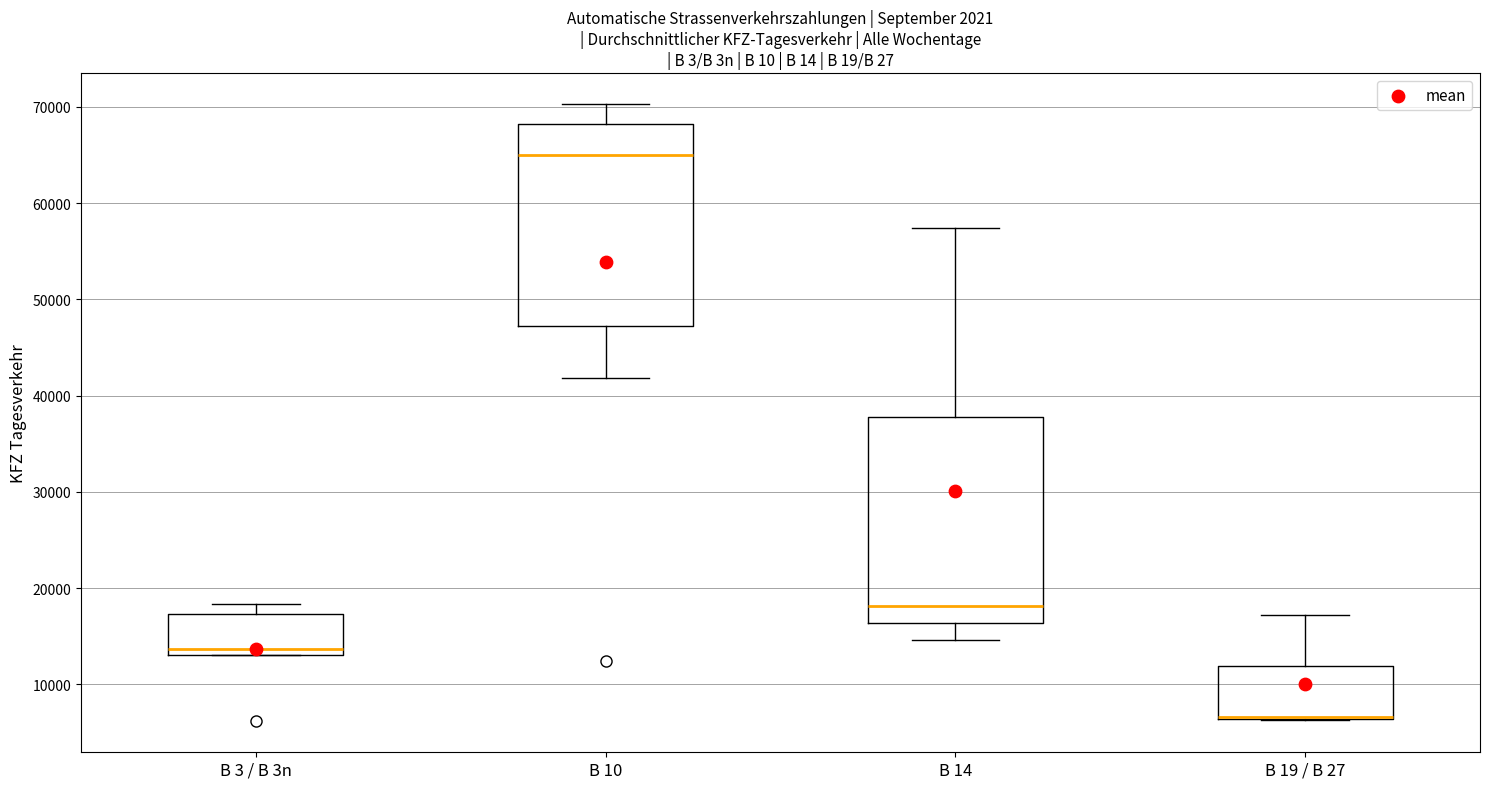

Reading left to right, read every box against the y-axis: the position of its median line, the range the box covers, and the ends of its whiskers. The values are not printed on the chart, so give them approximately, as read against the axis.

B 3 / B 3n: median 14000, box 13000 to 17000, whiskers 13000 to 18000
B 10: median 65000, box 47000 to 68000, whiskers 42000 to 70000
B 14: median 18000, box 16000 to 38000, whiskers 15000 to 57000
B 19 / B 27: median 7000 (drawn on the box's lower edge), box 6000 to 12000, whiskers 6000 to 17000